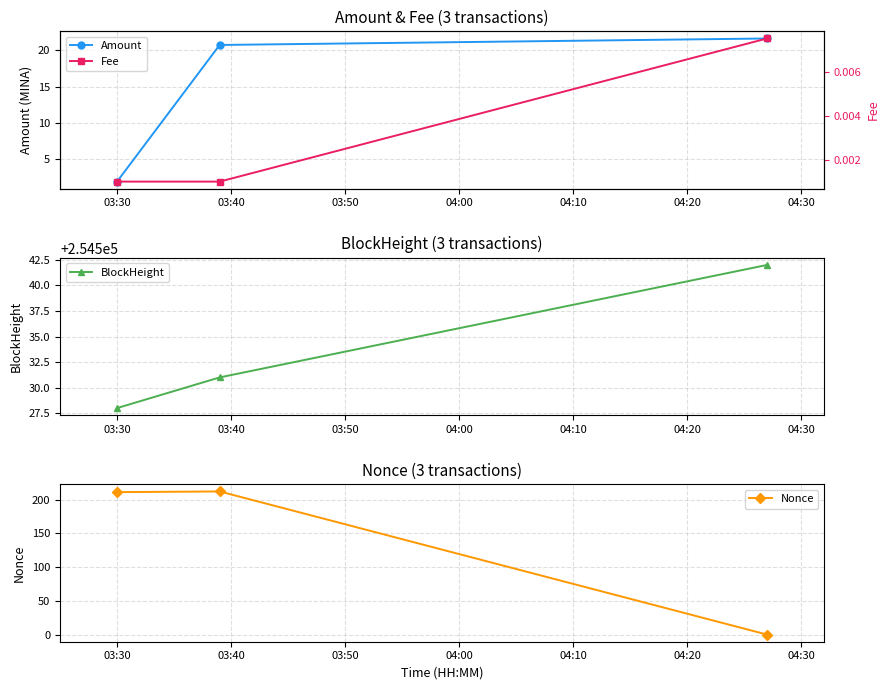

What is the value of the Amount point at the 2nd from the left?

20.7